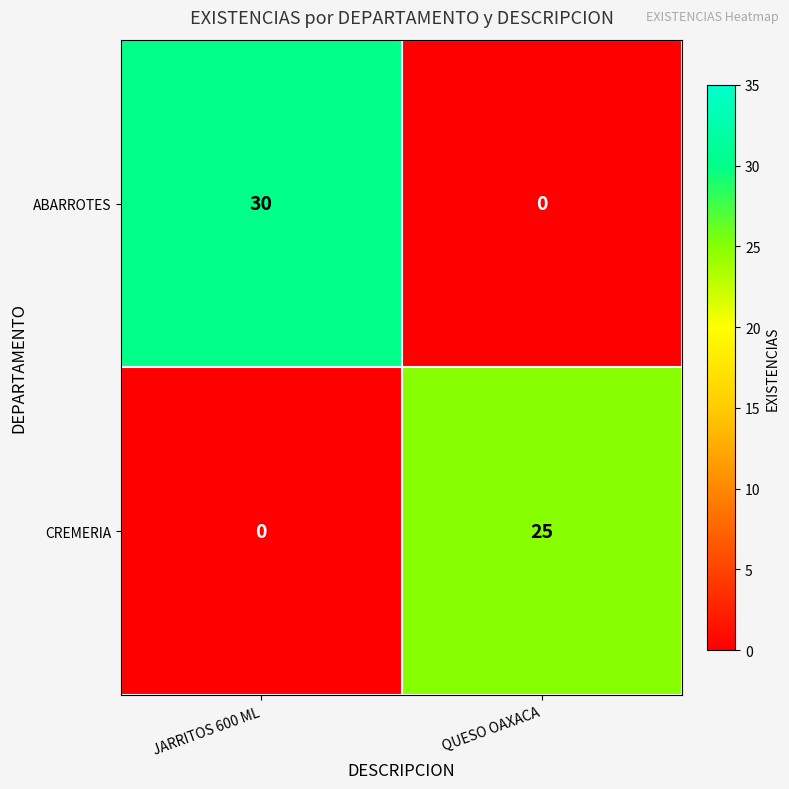

Which series has the largest total across all categories?

ABARROTES